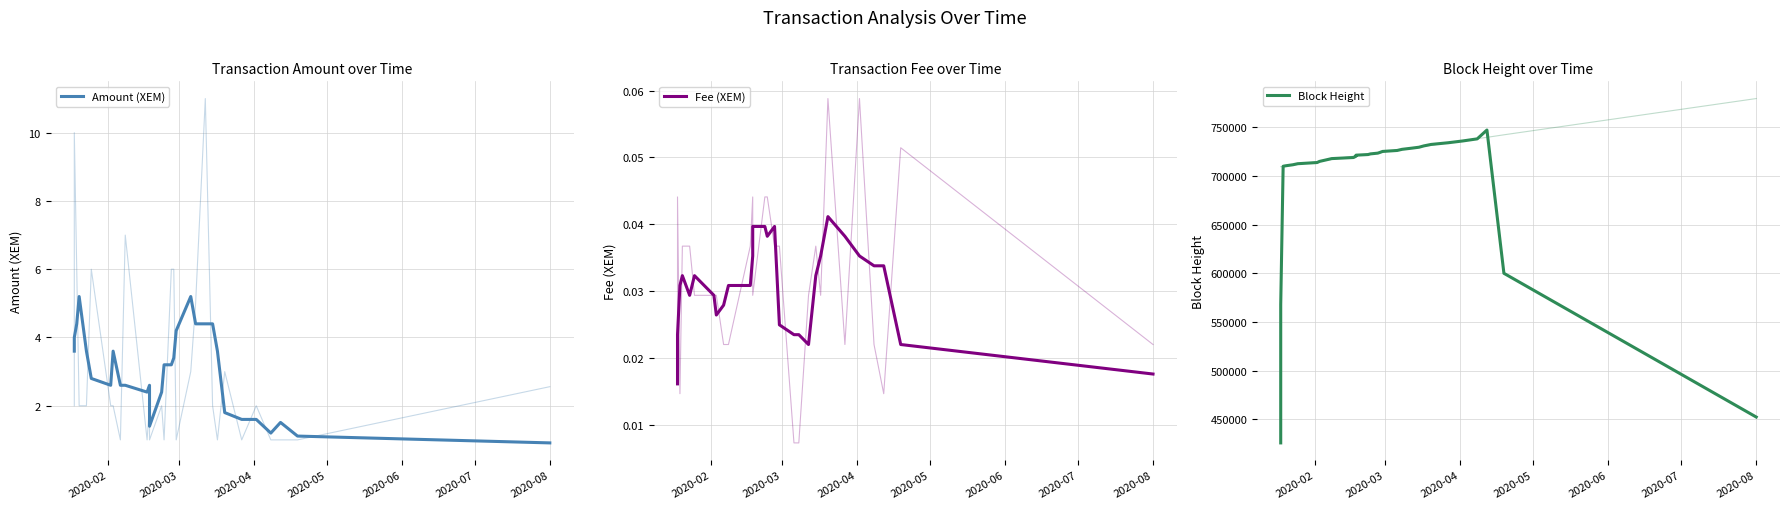

How many lines are shown in the chart?

3